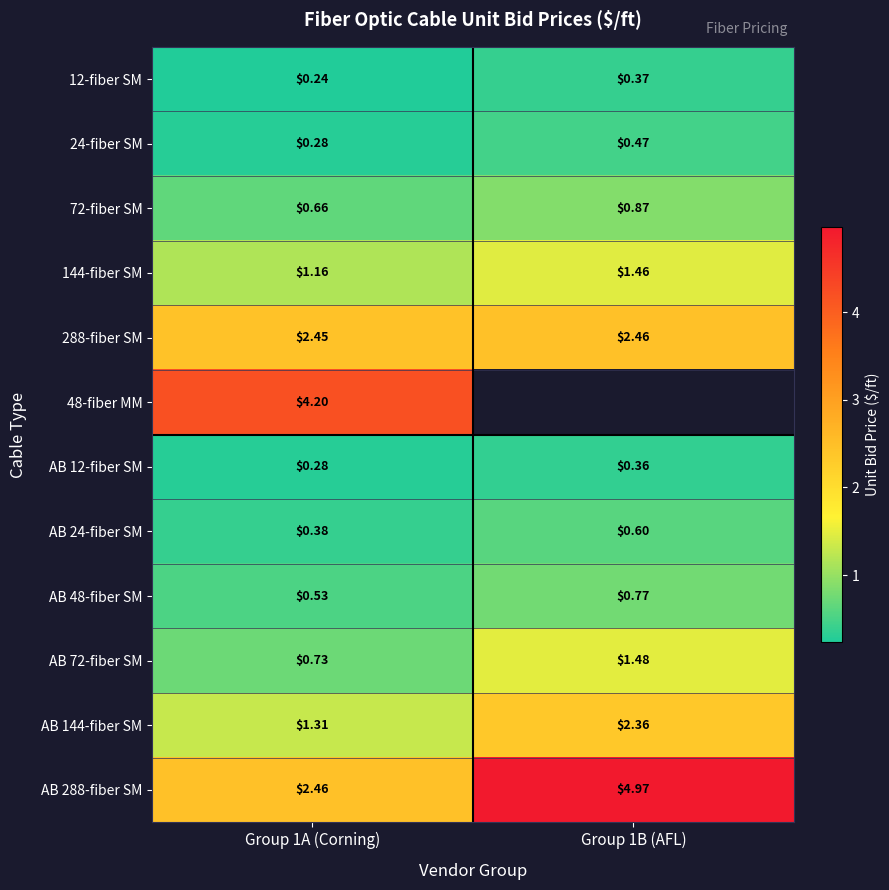

How many 12-fiber SM values are between 0 and 1?

2